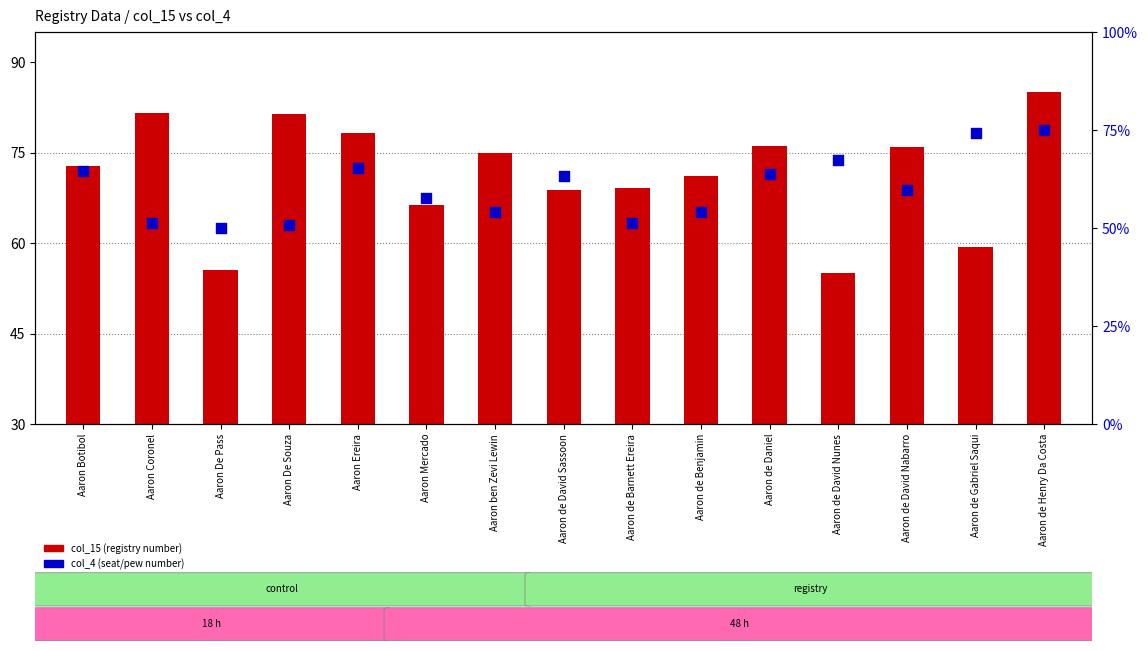

Which series has the largest Y range (max minus min)?

col_15 (scaled)